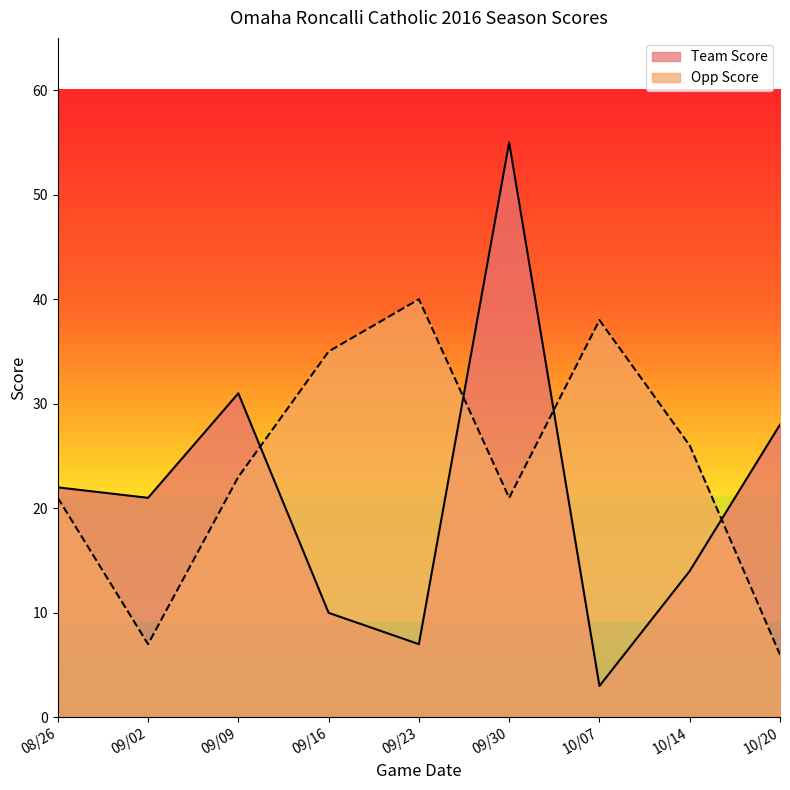

What is the value of the Team Score point at the 7th from the left?

3